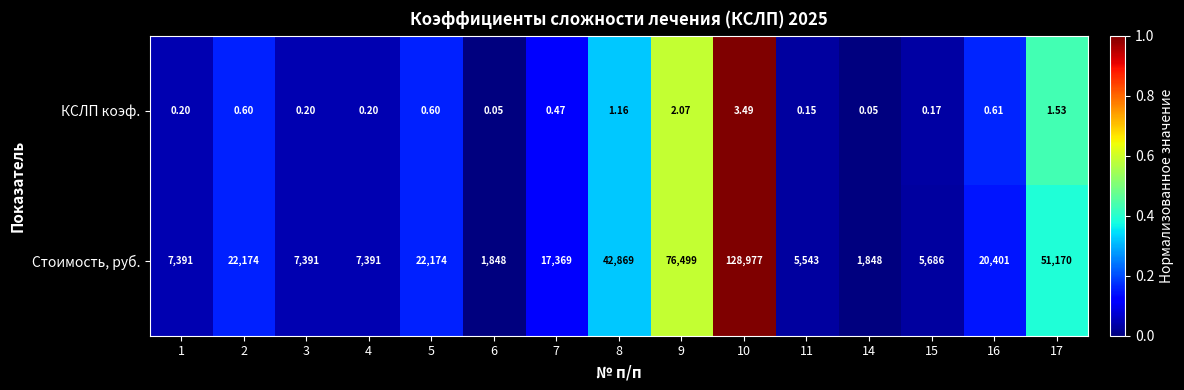

At 6, list the series in order from largest to smallest.

Стоимость, руб., КСЛП коэф.